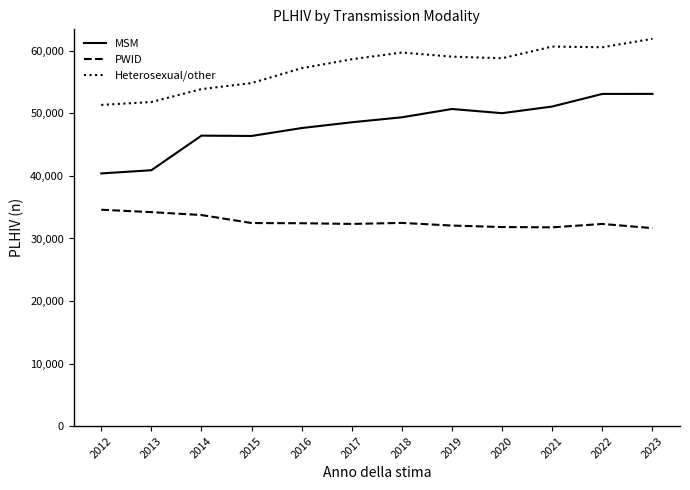

Read the Heterosexual/other value at 2014.

53890.5